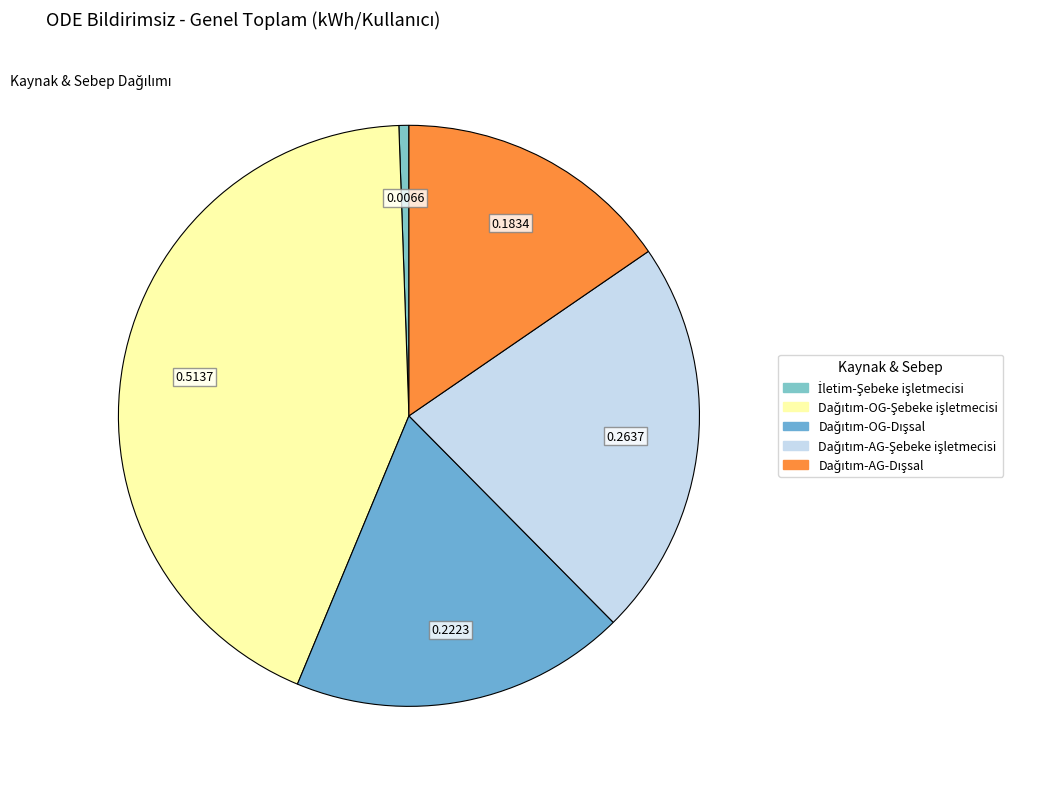

To the nearest percent, what percentage of the pie is Dağıtım-AG-Şebeke işletmecisi?

22%